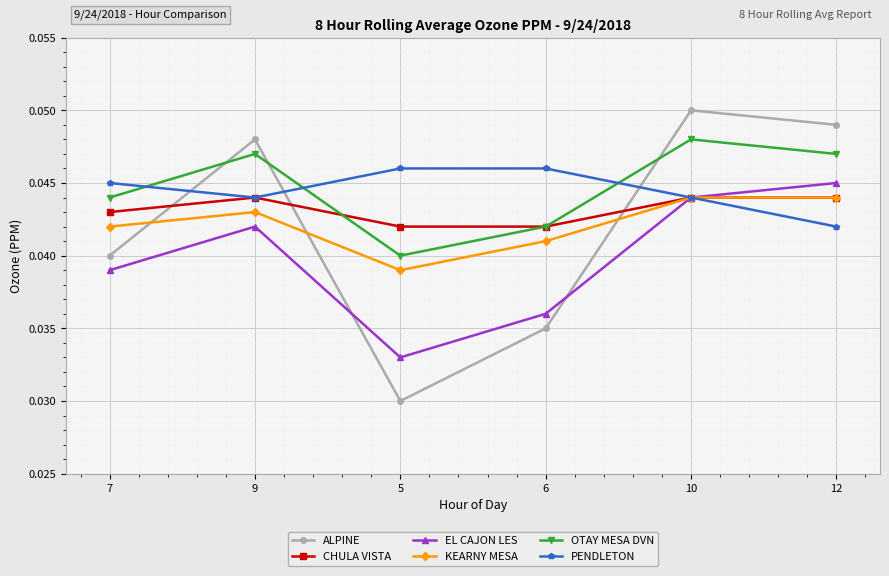

True or false: KEARNY MESA and OTAY MESA DVN cross at least once.

False